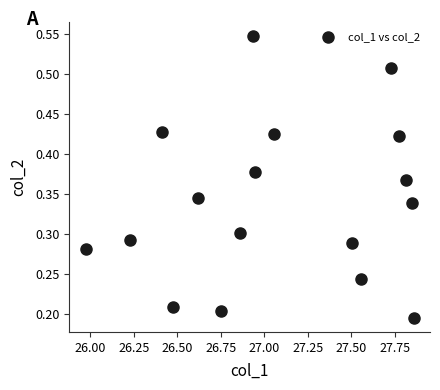

What is the range of X values (max minus min)?

1.9